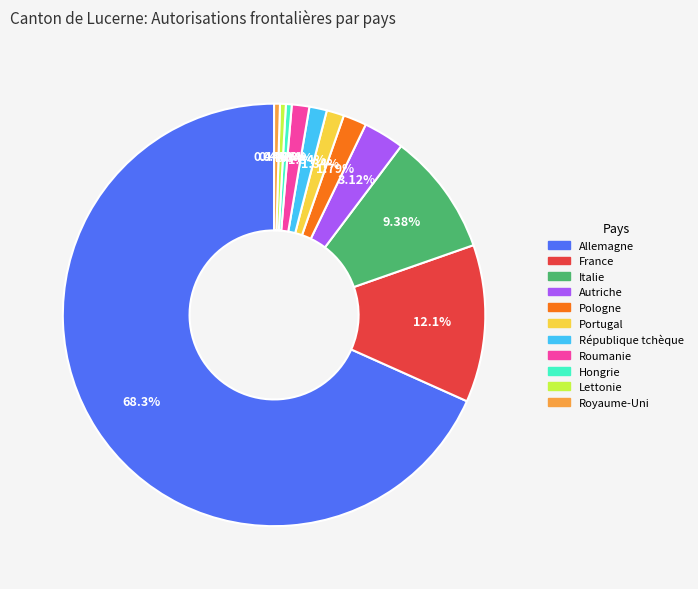

Does Allemagne represent more than half of the total?

Yes